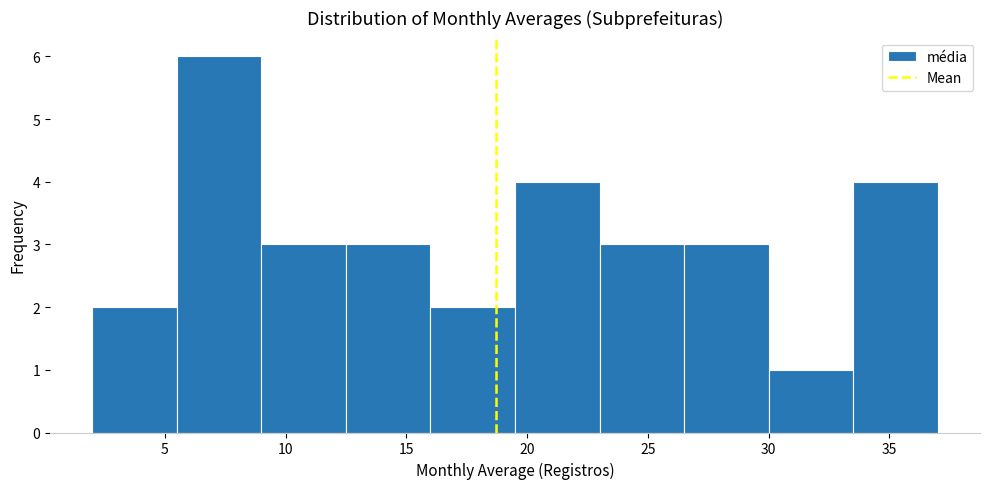

Which range on the x-axis has the tallest bar?

5.5 to 9.0